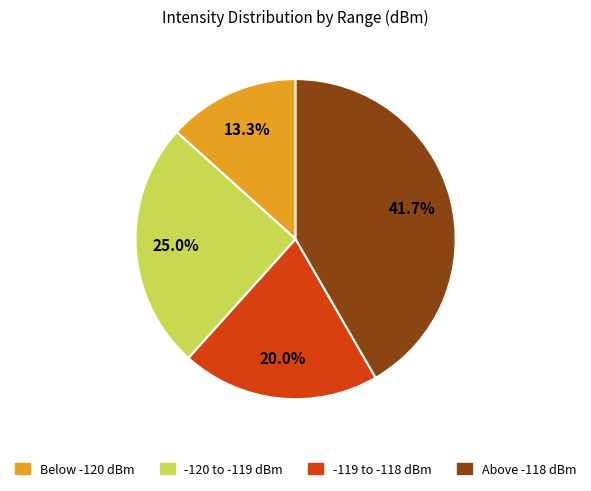

Which category has the biggest portion of the pie?

Above -118 dBm